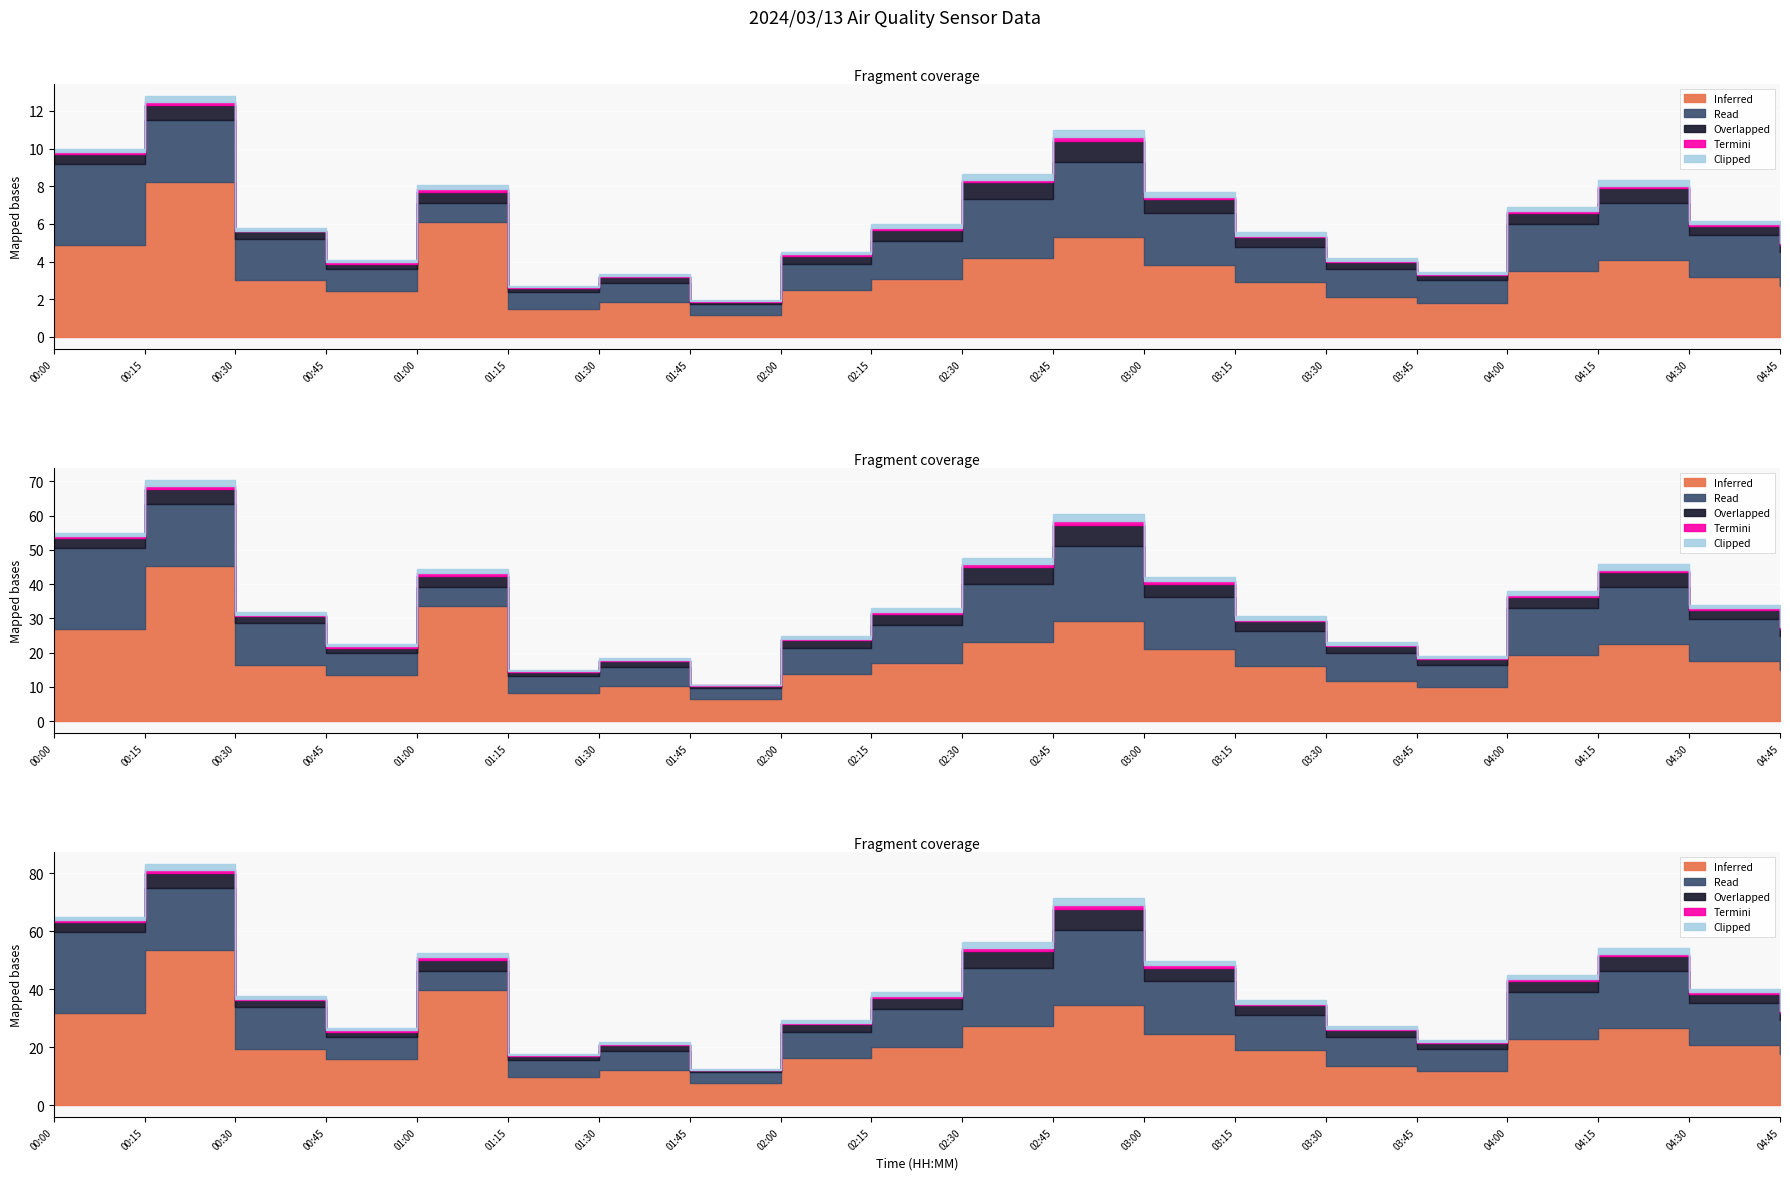

How many Termini values are between 0 and 1?

20